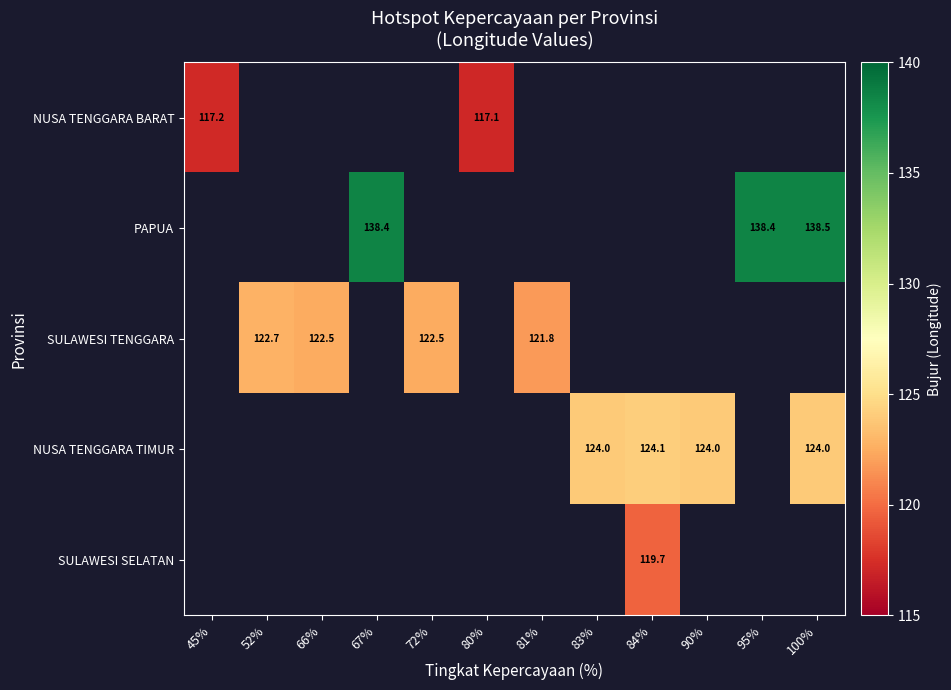

True or false: PAPUA has a value of 29.3 at 100%.

False